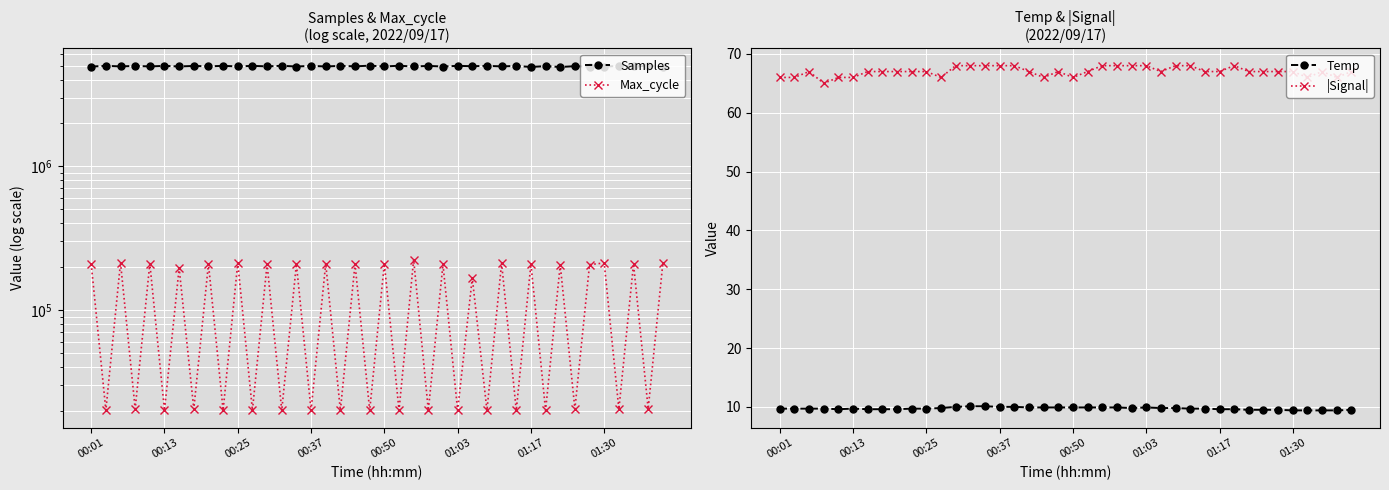

What position from the left is 29?

30